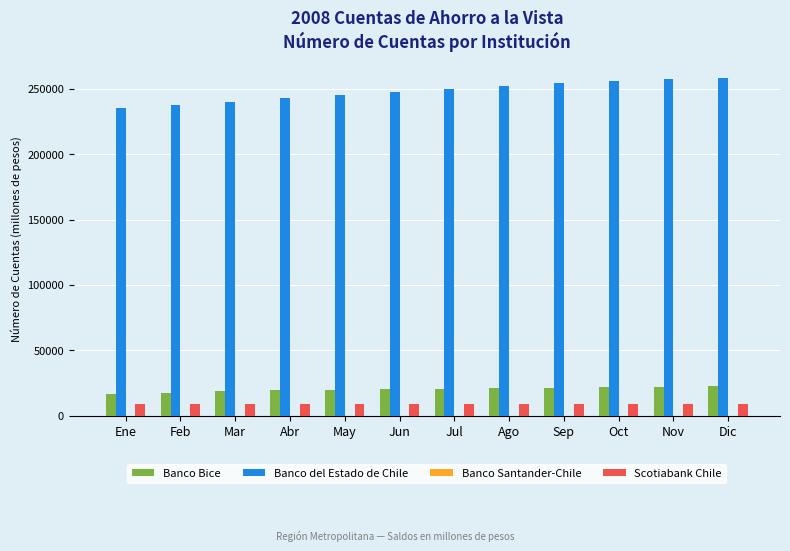

What is the greatest value displayed?

258266